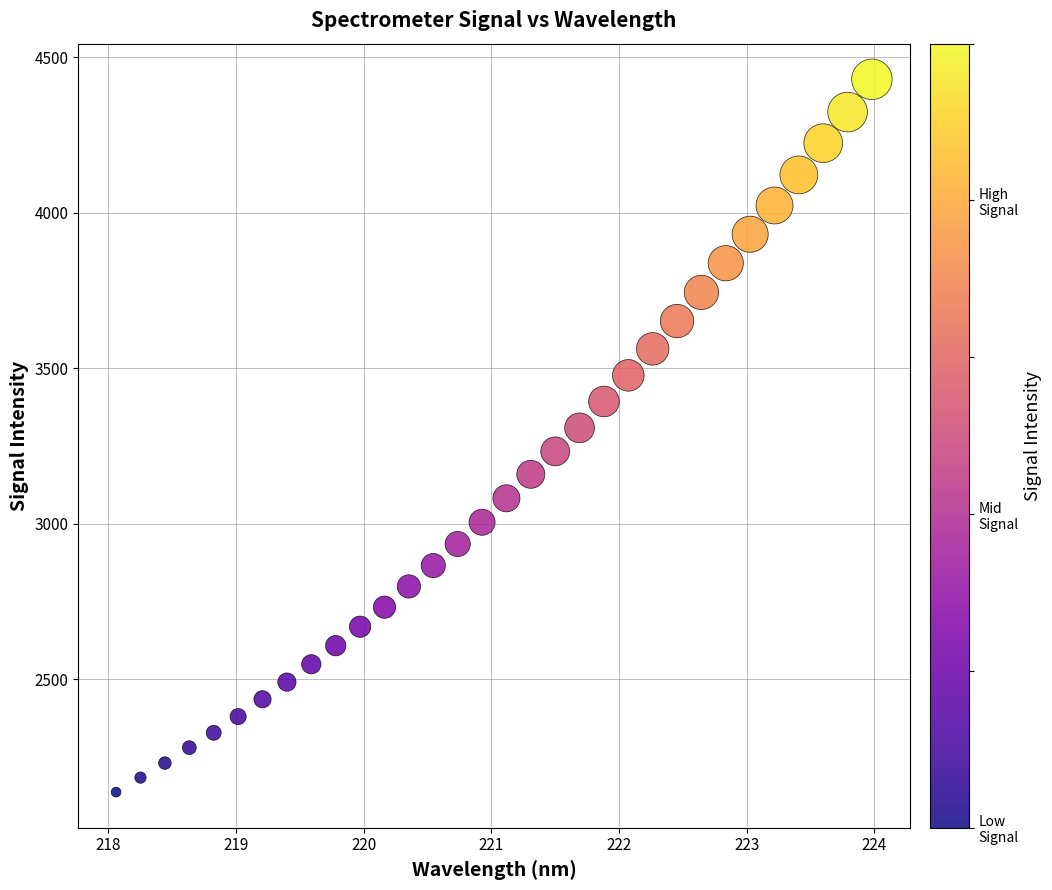

What is the range of X values (max minus min)?

5.9